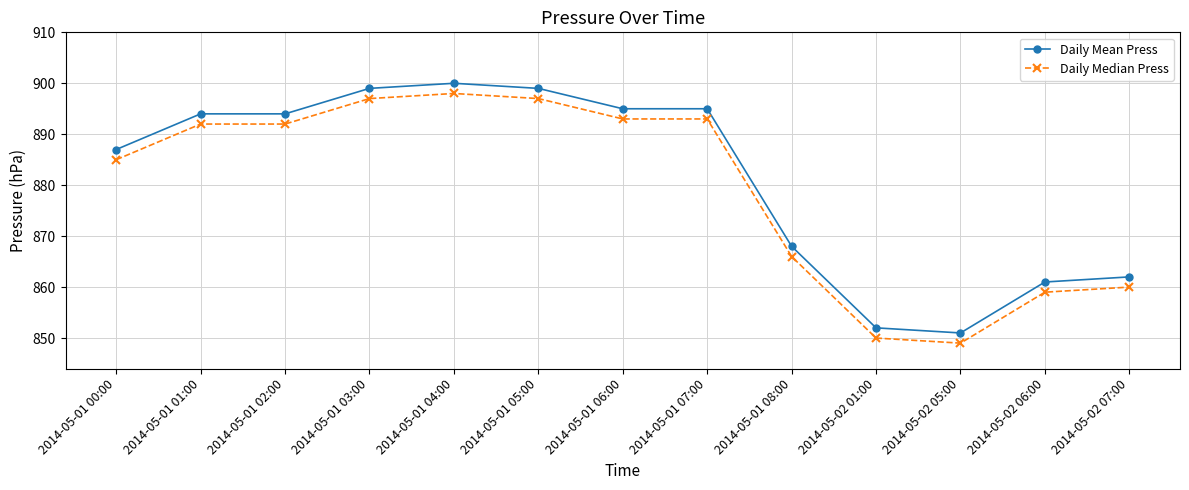

Rank the series by their maximum value, from lowest to highest.

Daily Median Press, Daily Mean Press